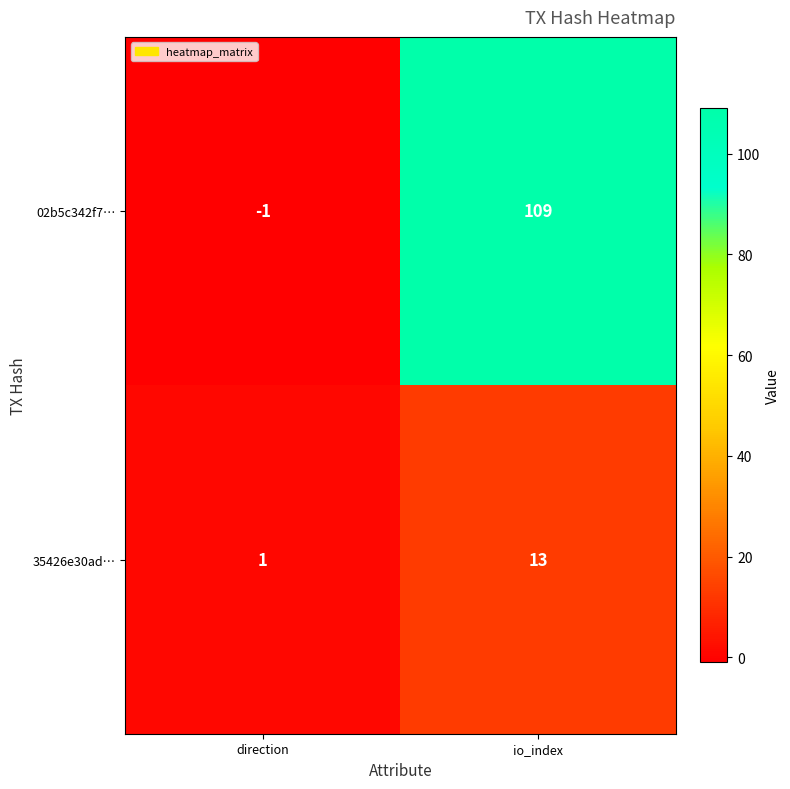

True or false: 02b5c342f7… has a value of 29 at io_index.

False